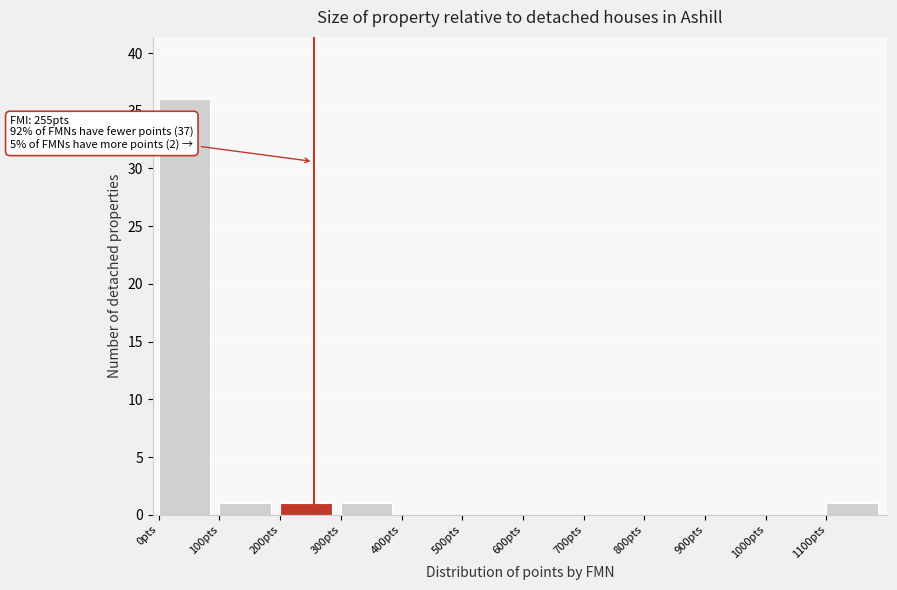

Which range on the x-axis has the tallest bar?

0 to 100